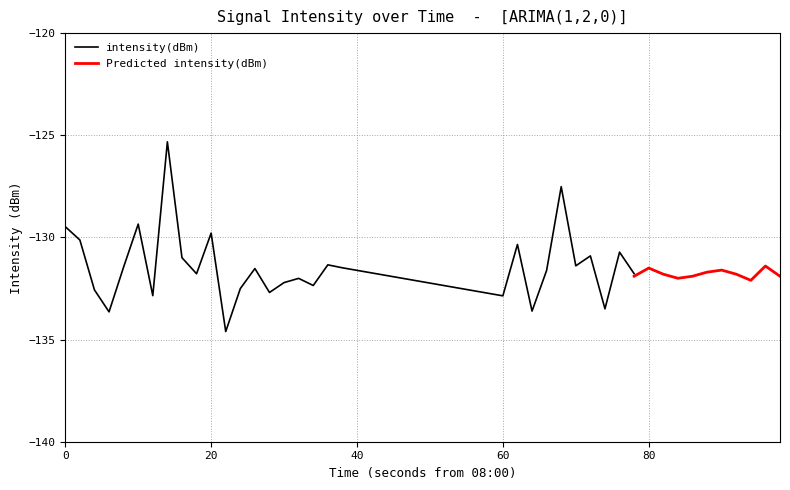

What is the maximum value for intensity(dBm)?

-125.3